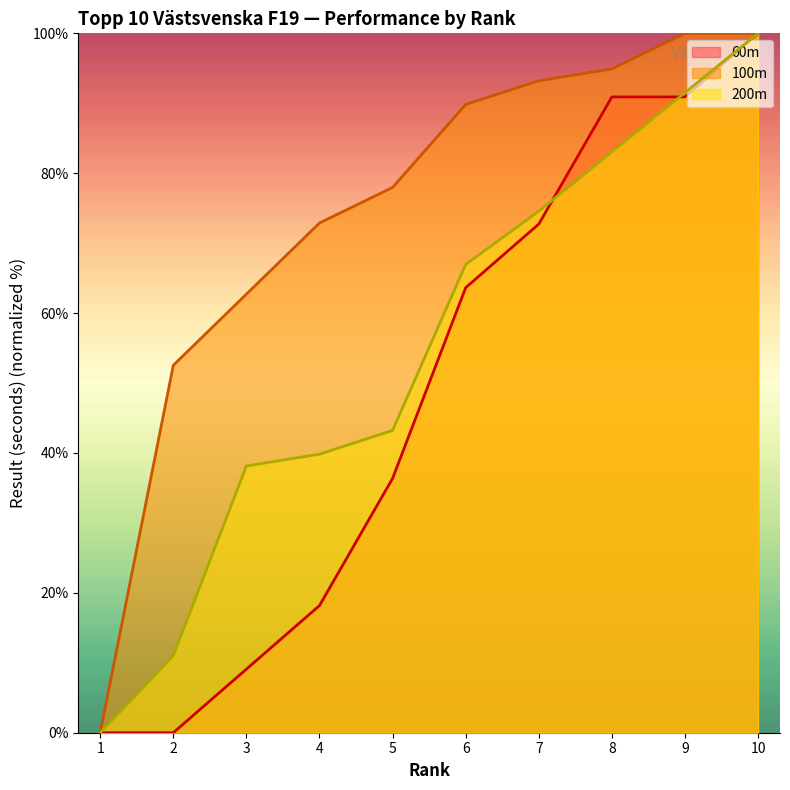

List the series in order of their overall mean, highest first.

100m, 200m, 60m